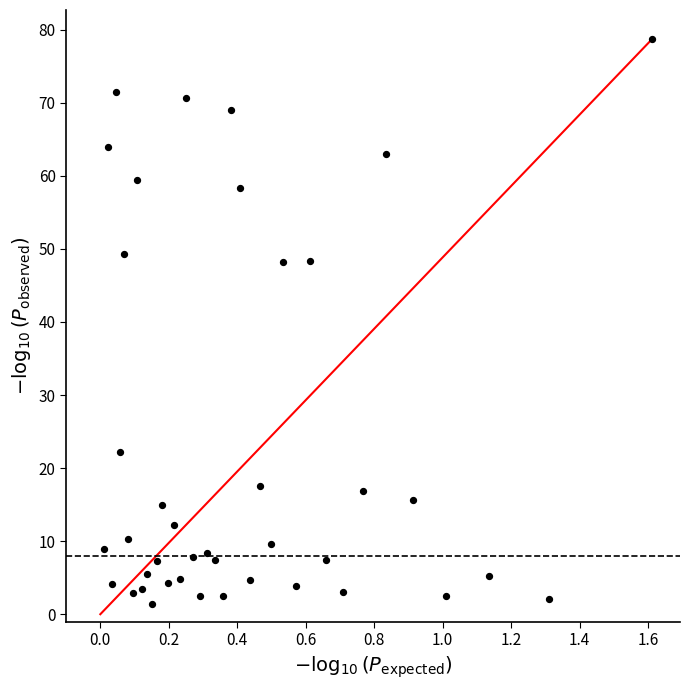

What is the range of Y values (max minus min)?

77.4